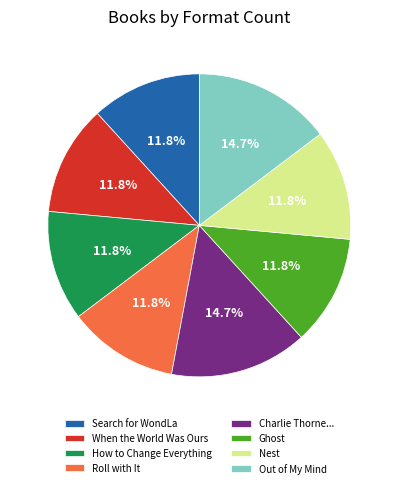

To the nearest percent, what portion does Nest represent?

12%